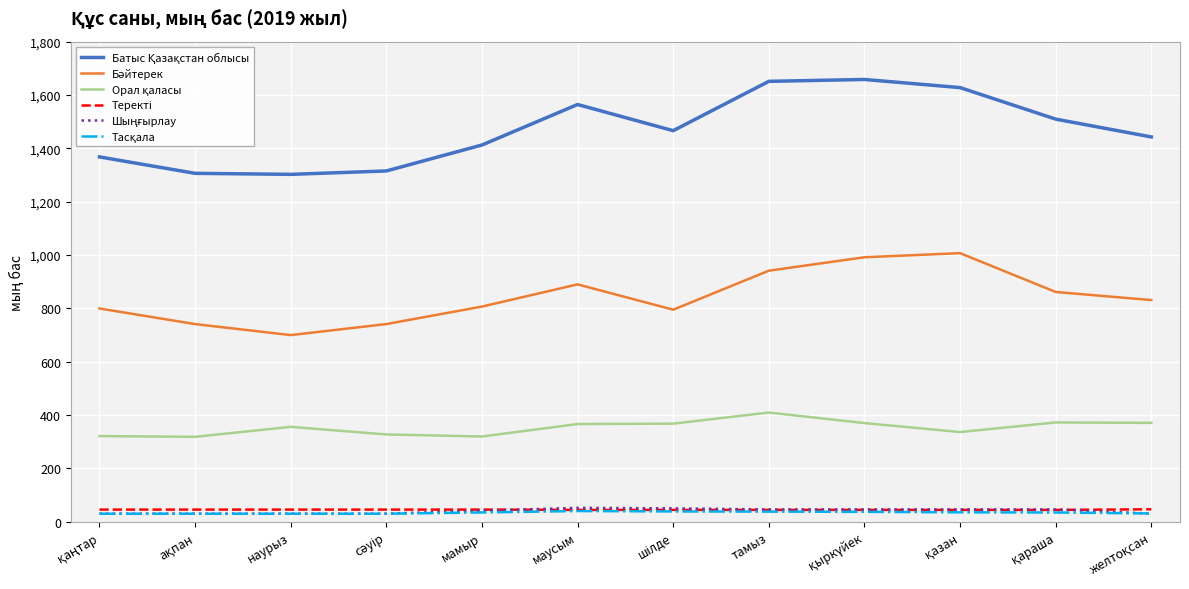

Where is Теректі nearest to the value 45?

маусым